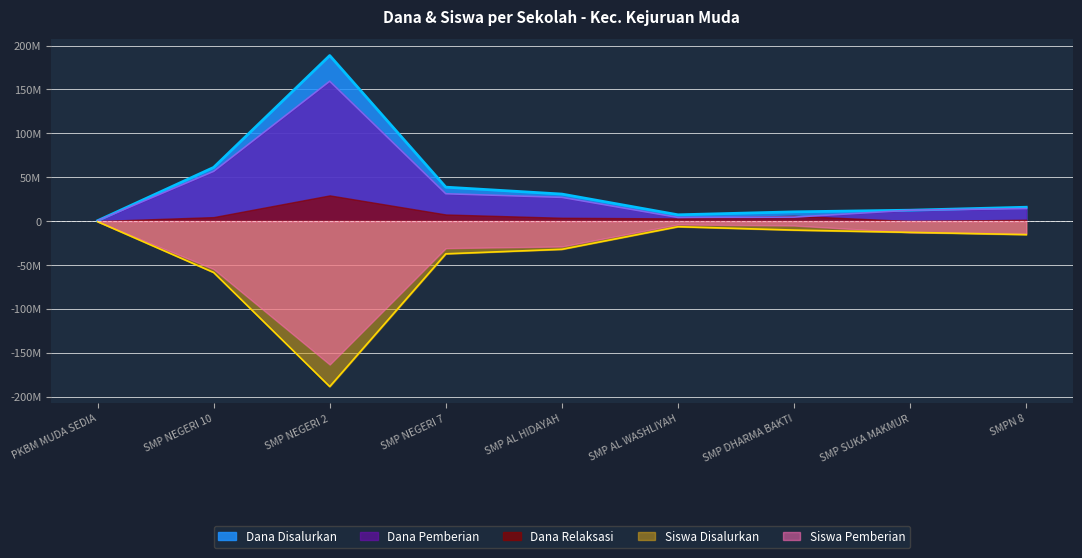

True or false: Siswa Disalurkan has more than 1 points higher than both neighbors.

False